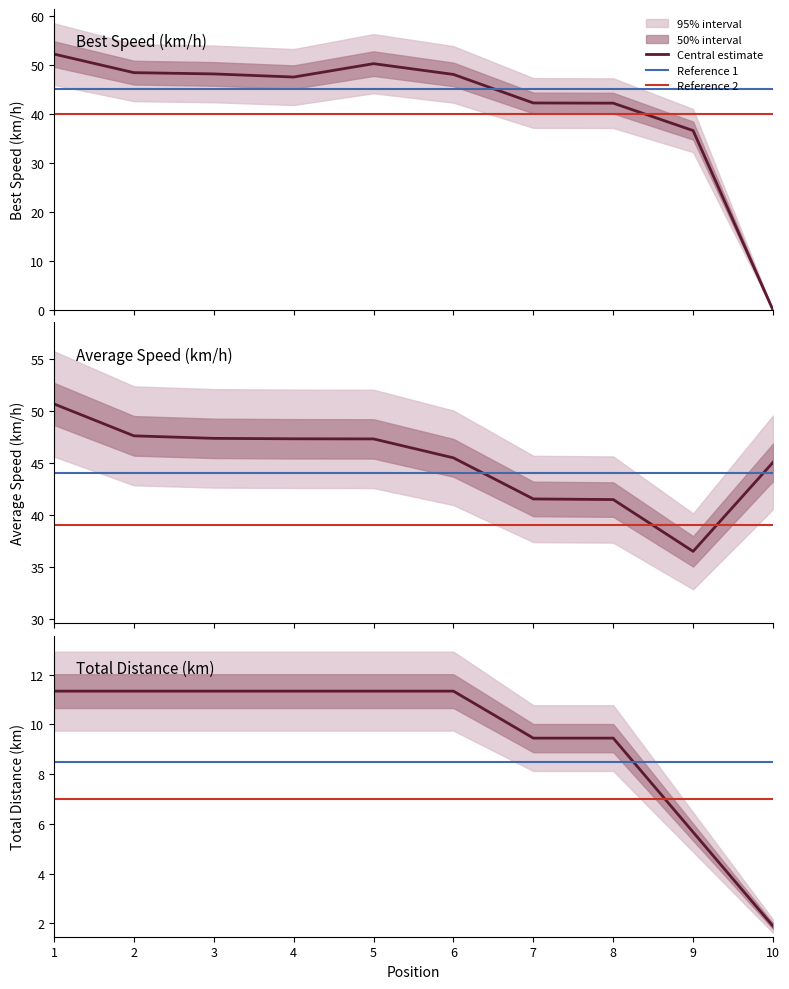

How many values in the Best Speed series are below 48?

5